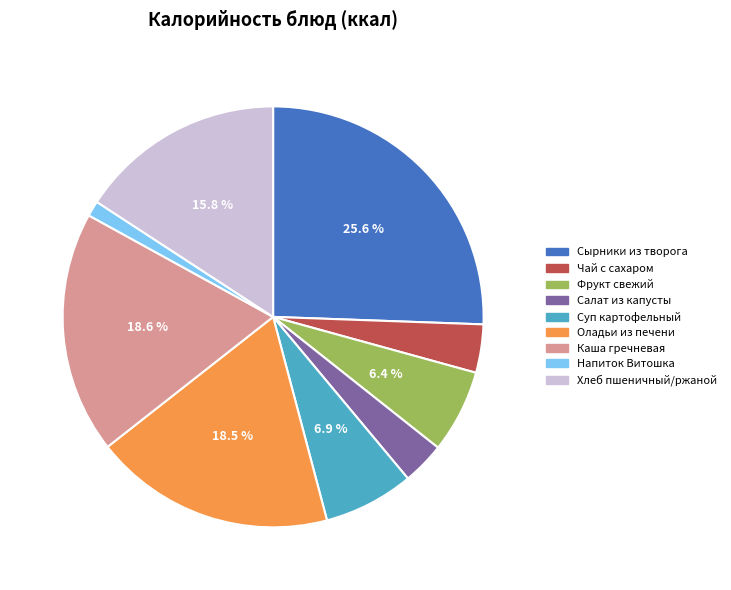

Does Салат из капусты account for over 50% of the chart?

No